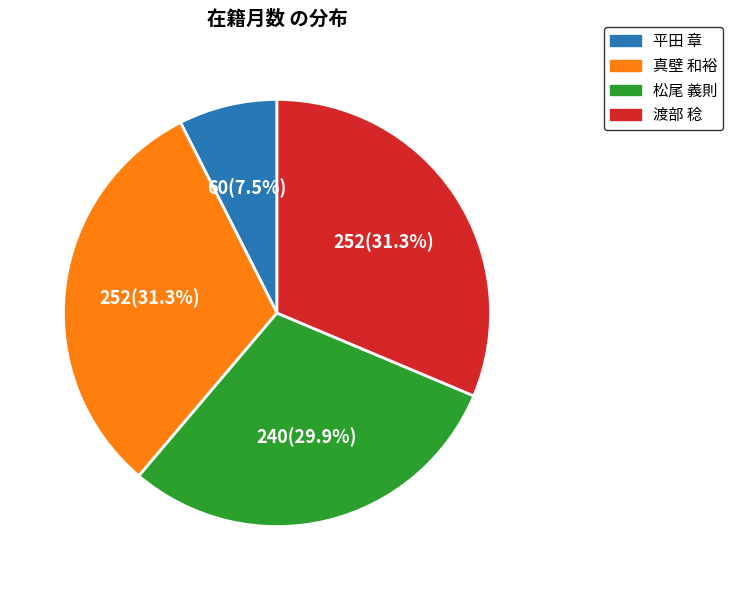

What is the ratio of the value at 松尾 義則 to the value at 渡部 稔?

1.0